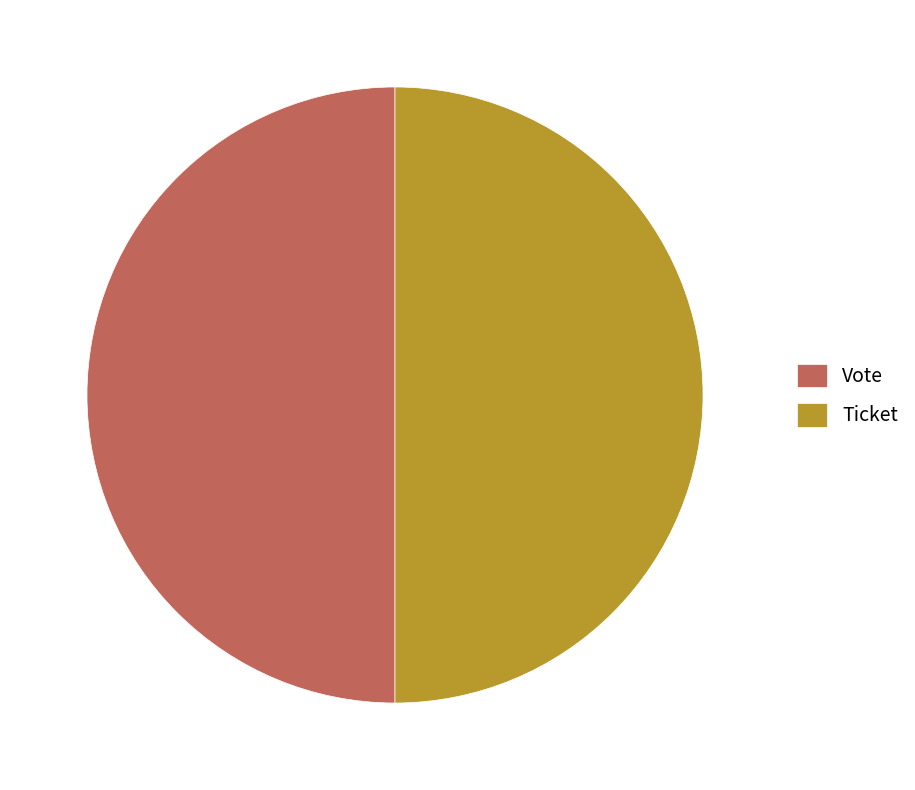

Combined, do Vote and Ticket account for over 50%?

Yes